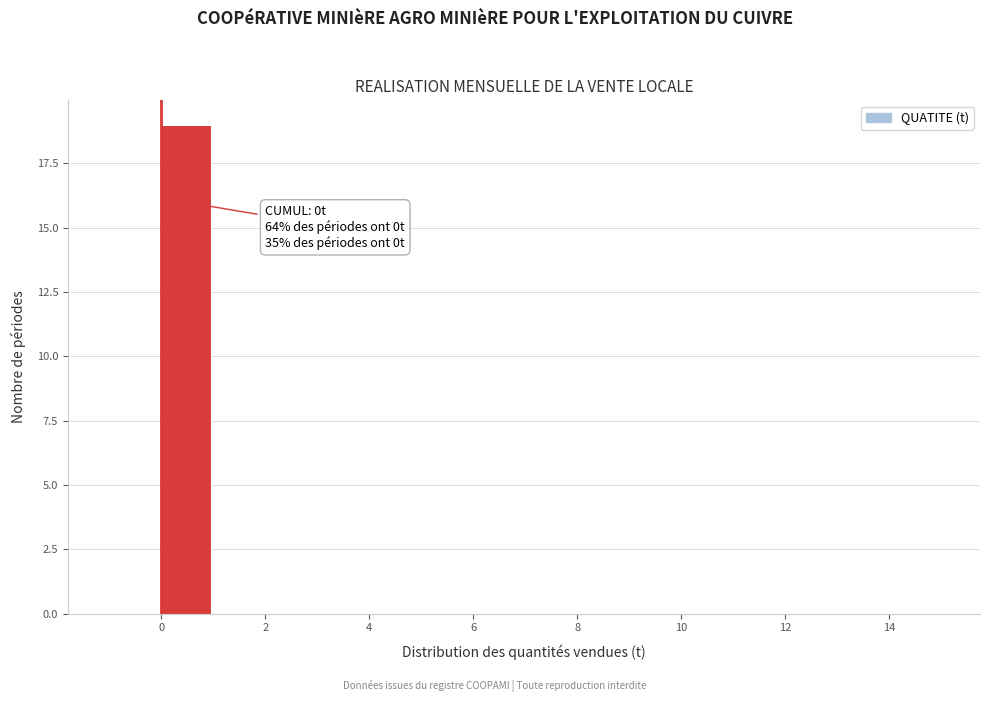

Which range on the x-axis has the tallest bar?

0 to 1